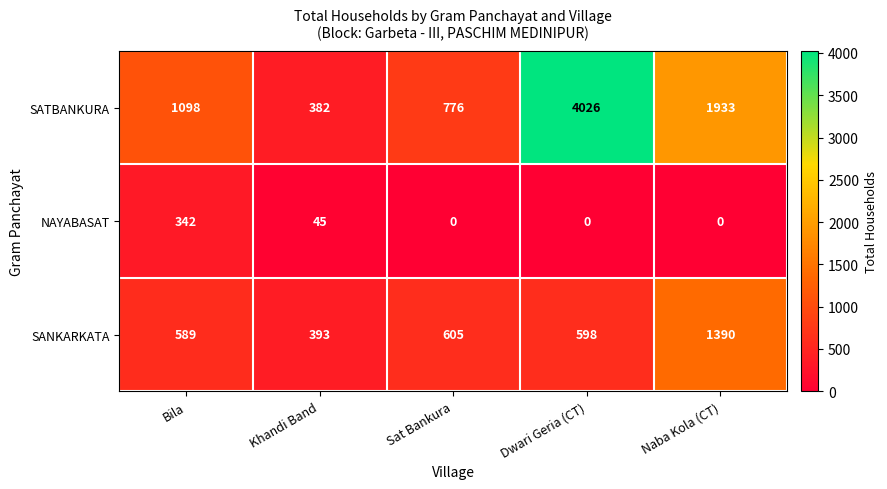

Reading left to right, what are all the values shown in this chart?

SATBANKURA: Bila=1098	Khandi Band=382	Sat Bankura=776	Dwari Geria (CT)=4026	Naba Kola (CT)=1933
NAYABASAT: Bila=342	Khandi Band=45	Sat Bankura=0	Dwari Geria (CT)=0	Naba Kola (CT)=0
SANKARKATA: Bila=589	Khandi Band=393	Sat Bankura=605	Dwari Geria (CT)=598	Naba Kola (CT)=1390